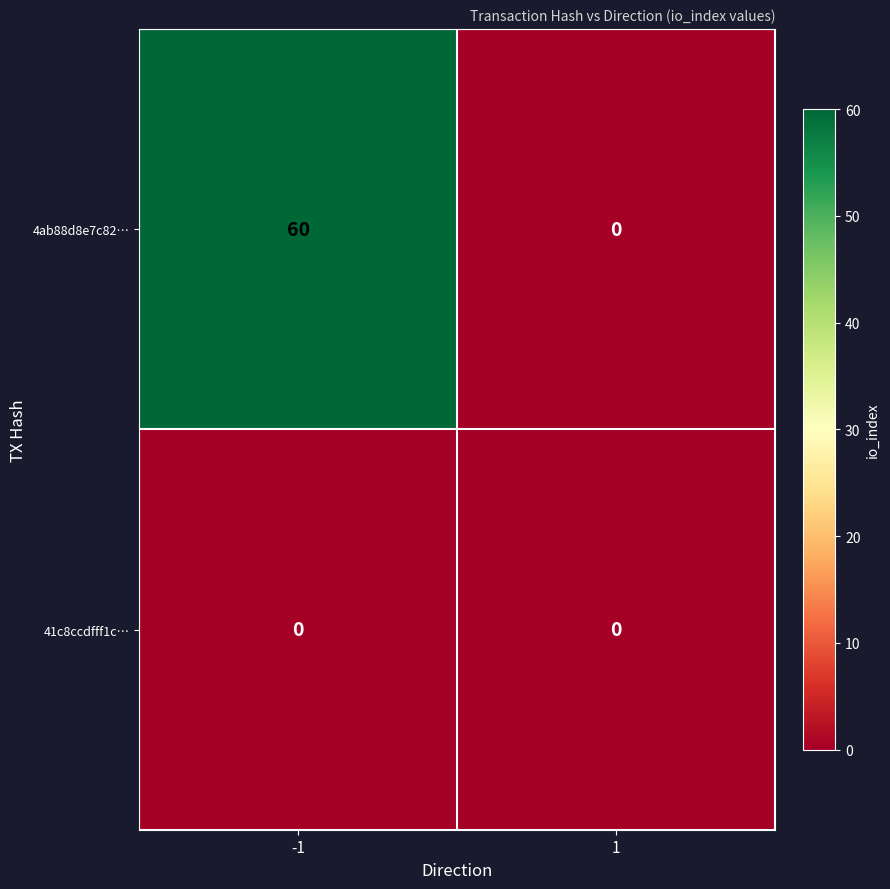

The value of 4ab88d8e7c82… at 1 is 0. True or false?

True